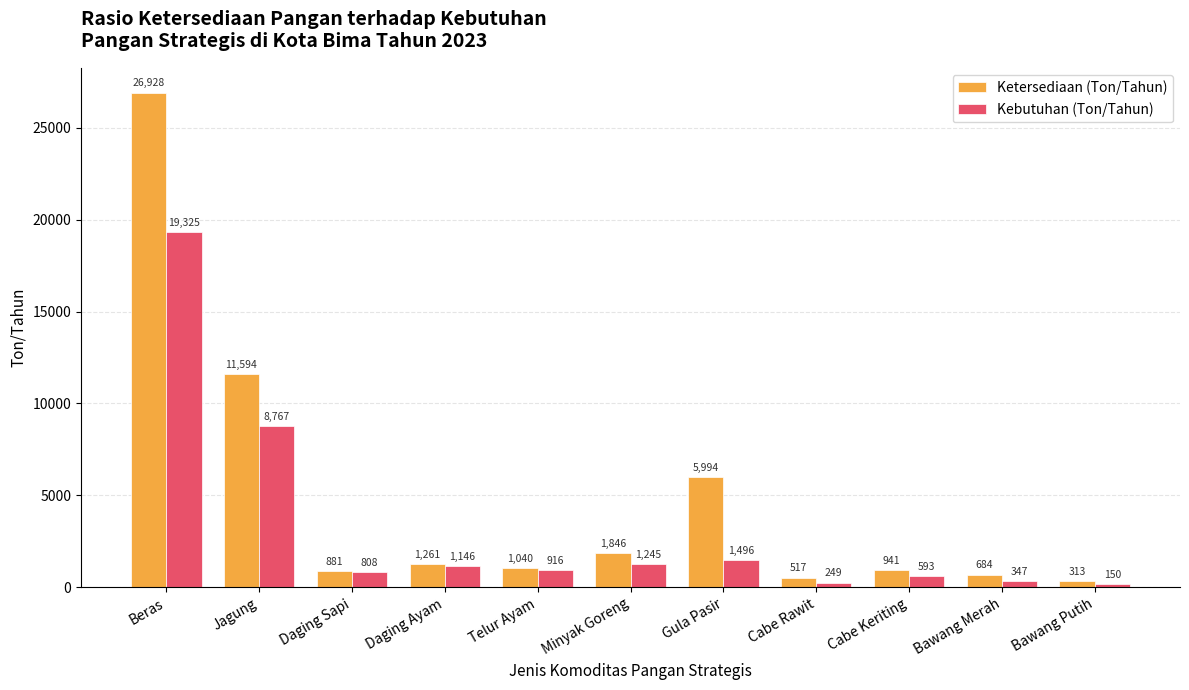

What is the highest value of the Kebutuhan (Ton/Tahun) series?

19325.0